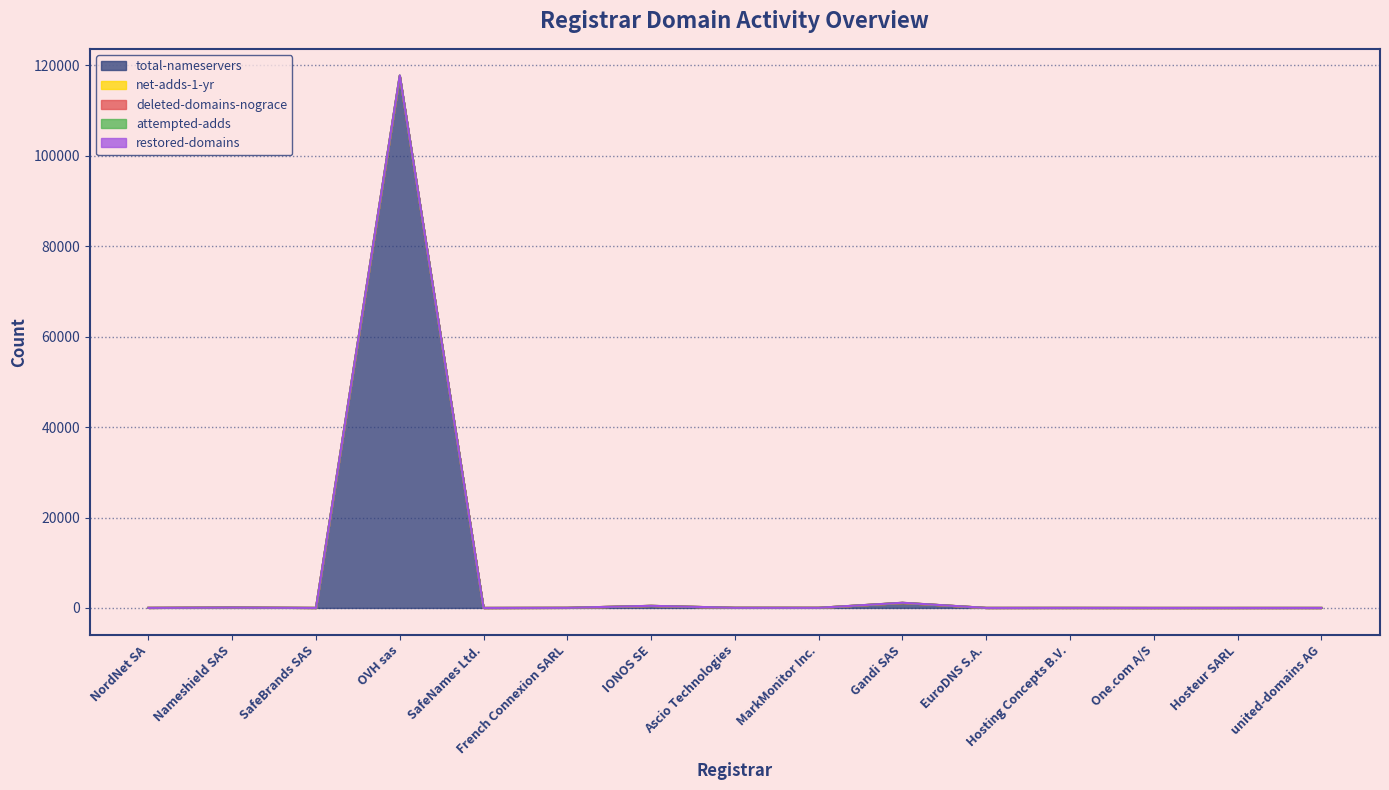

Is it true that restored-domains equals 1 at SafeBrands SAS?

False